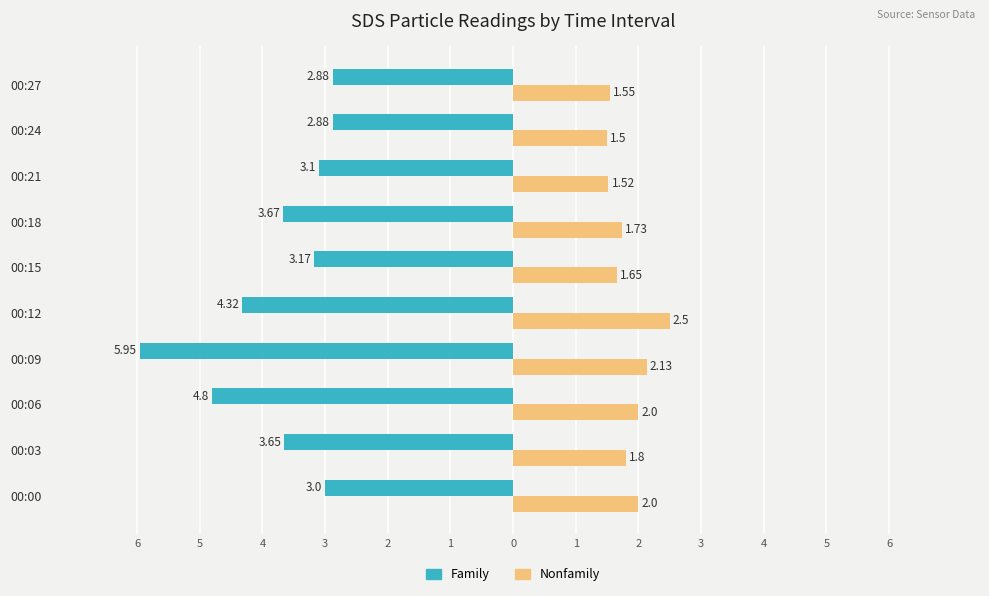

What is the sum of all Family values?

-37.4